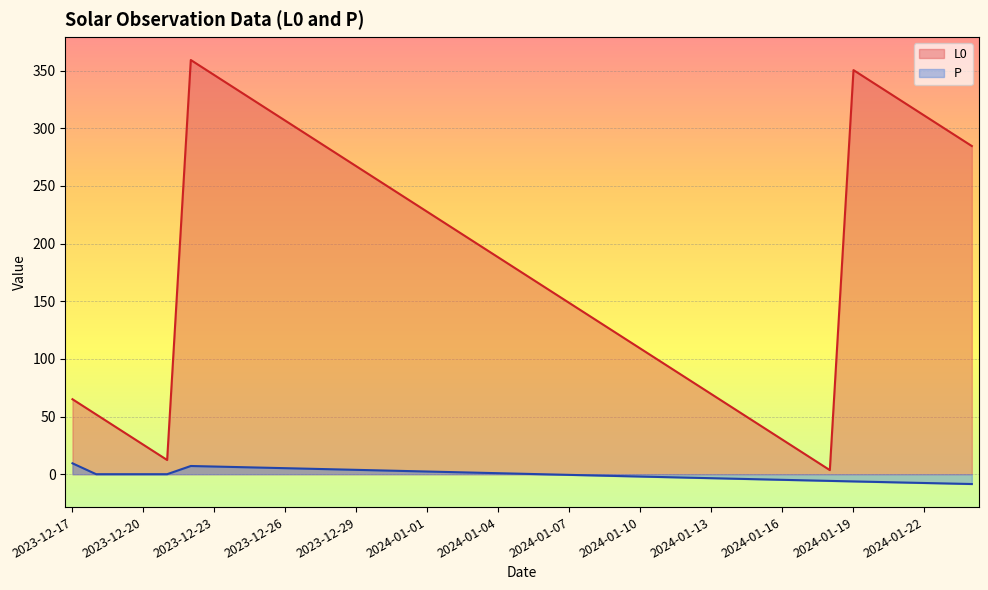

What is the spread (max minus min) of values at 2024-01-04?

187.0